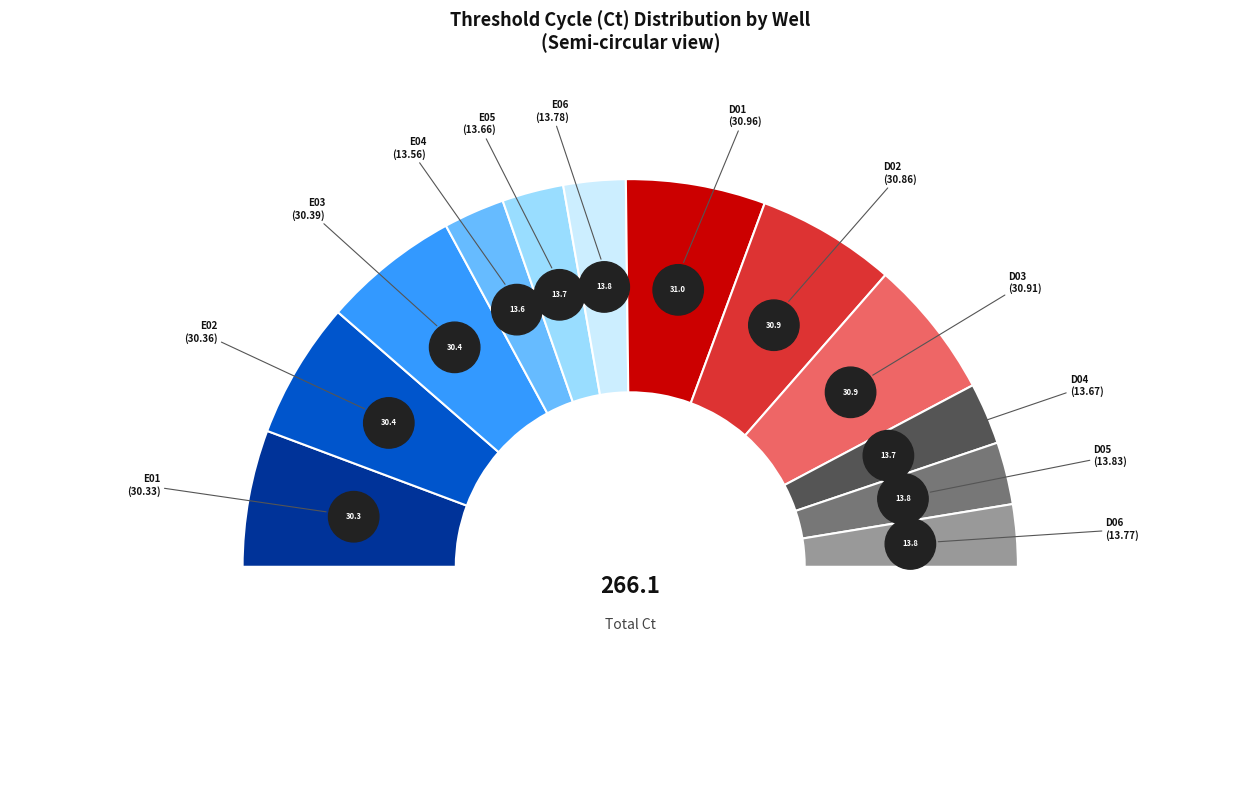

Which slice is the largest?

D01